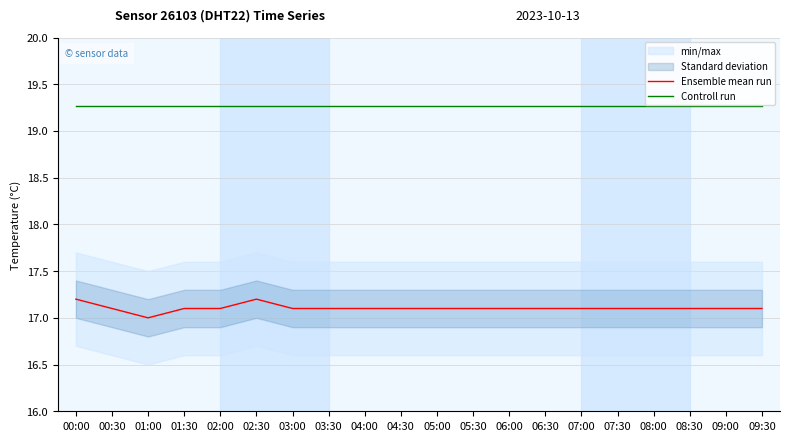

The Controll run series shows 12.7 at 05:00. True or false?

False